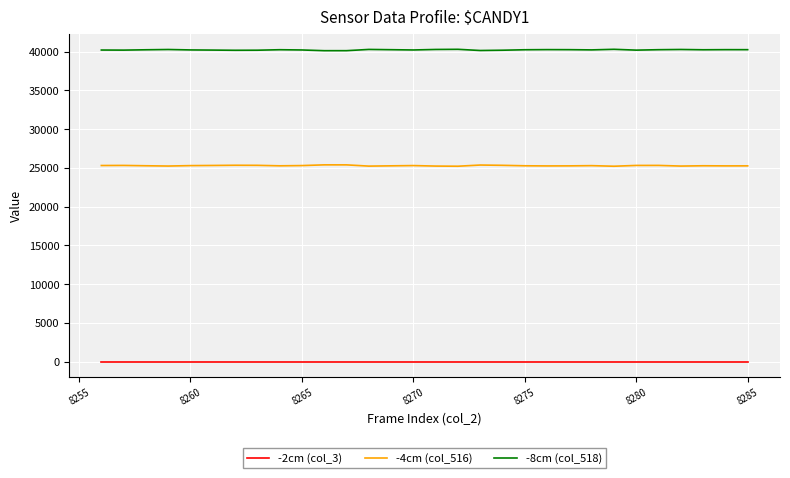

Which series has the largest total across all categories?

-8cm (col_518)